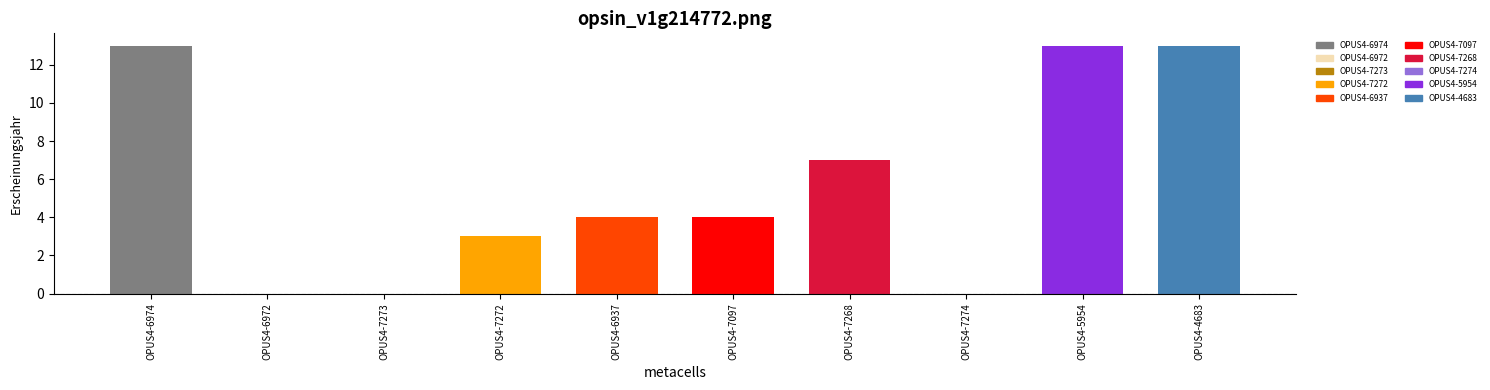

What is the sum of all values?

57